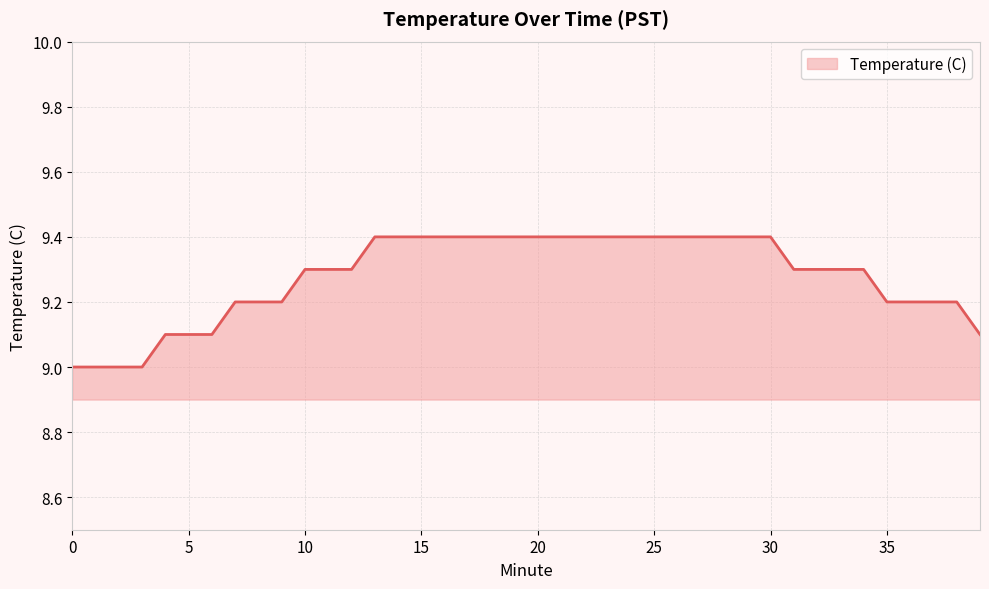

What is the minimum value shown in the chart?

9.0